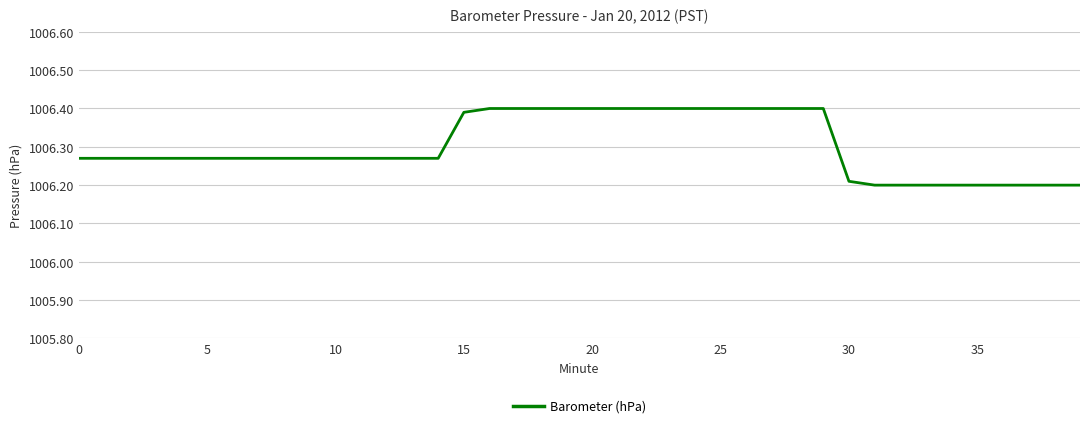

Does the chart have visible grid lines?

Yes